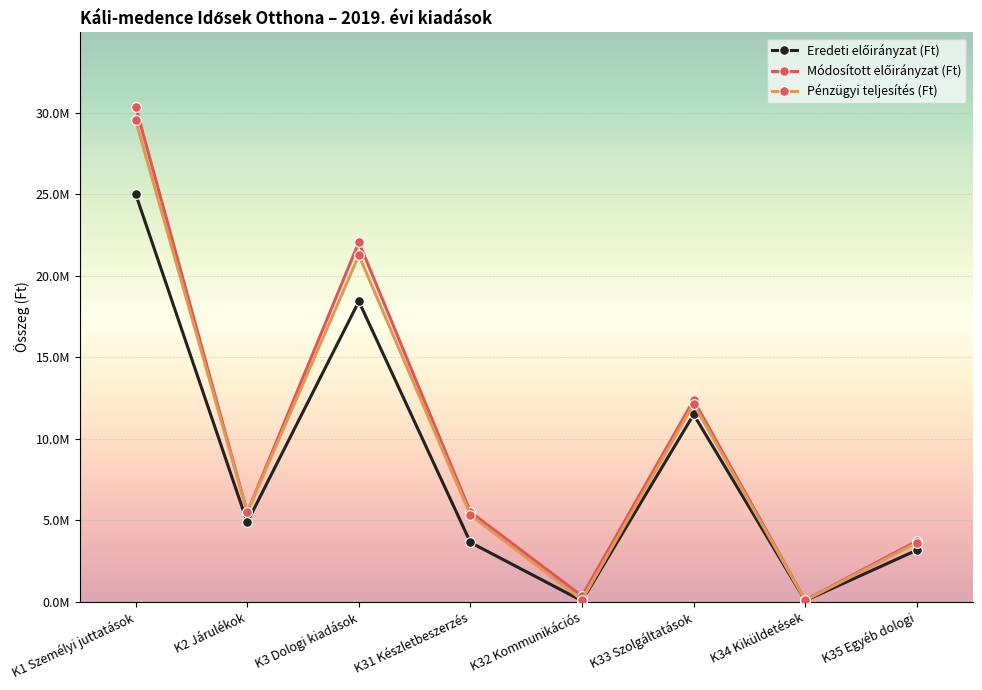

Reading left to right, what are all the values shown in this chart?

Eredeti előirányzat (Ft): K1 Személyi juttatások=25024804.0	K2 Járulékok=4879836.8	K3 Dologi kiadások=18432326.0	K31 Készletbeszerzés=3639326.0	K32 Kommunikációs=58000.0	K33 Szolgáltatások=11493000.0	K34 Kiküldetések=72000.0	K35 Egyéb dologi=3170000.0
Módosított előirányzat (Ft): K1 Személyi juttatások=30379281.0	K2 Járulékok=5487860.0	K3 Dologi kiadások=22058825.0	K31 Készletbeszerzés=5506338.0	K32 Kommunikációs=353884.0	K33 Szolgáltatások=12369619.0	K34 Kiküldetések=101116.0	K35 Egyéb dologi=3727868.0
Pénzügyi teljesítés (Ft): K1 Személyi juttatások=29539088.0	K2 Járulékok=5482604.0	K3 Dologi kiadások=21264639.0	K31 Készletbeszerzés=5312702.0	K32 Kommunikációs=116504.0	K33 Szolgáltatások=12131640.0	K34 Kiküldetések=86145.0	K35 Egyéb dologi=3617648.0